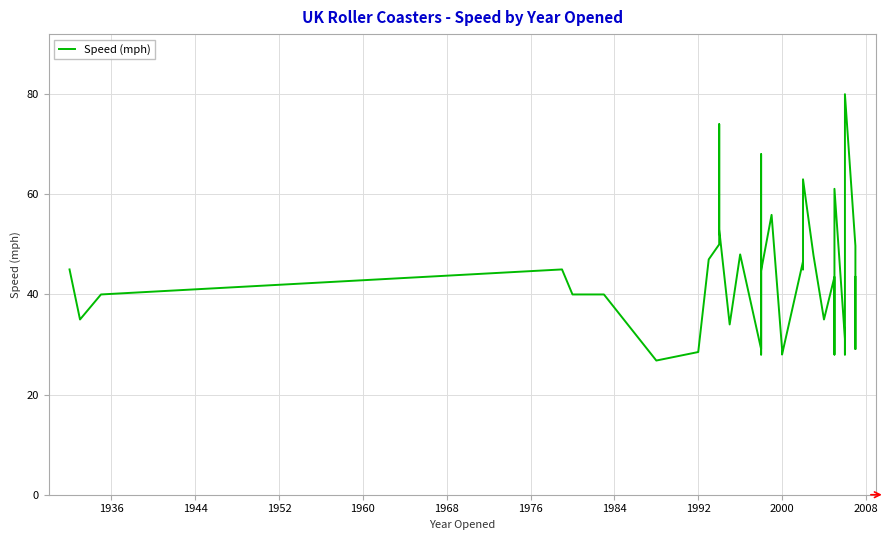

Reading right to left, list all the values displayed in this chart.

43.5	29.1	43.5	49.7	80.0	59.0	54.9	28.0	31.1	61.1	28.0	43.5	35.0	47.8	63.0	45.0	46.6	28.0	29.1	29.1	55.9	44.7	28.0	68.0	29.1	48.0	34.0	53.0	74.0	50.0	47.0	28.5	26.8	40.0	40.0	45.0	40.0	35.0	45.0